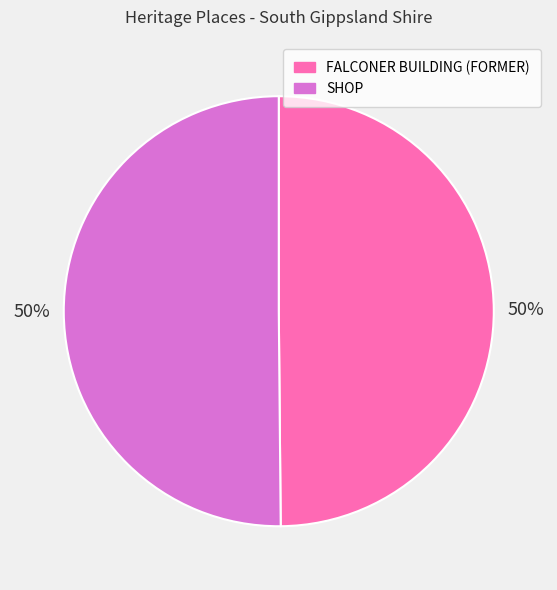

Is the sum of SHOP and FALCONER BUILDING (FORMER) greater than half?

Yes